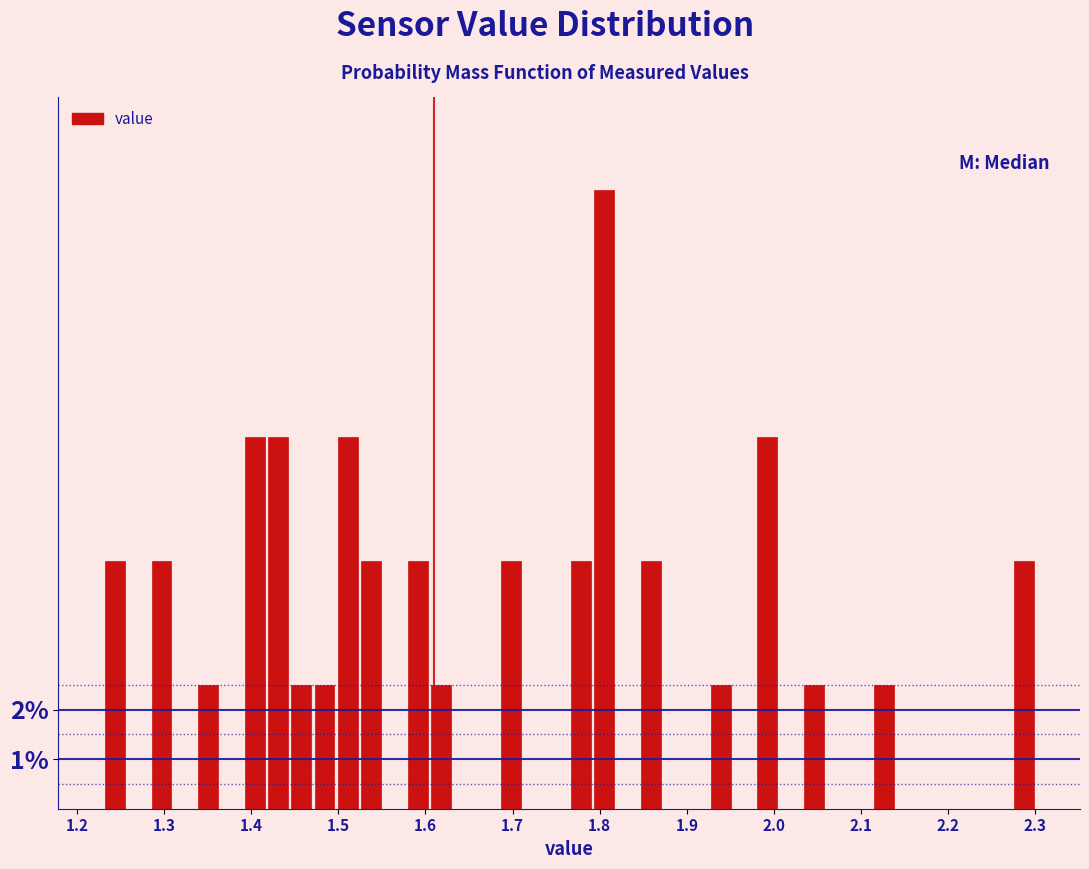

Around what value on the x-axis is the tallest bar? Give the approximate position of its centre, as read against the axis.

1.81